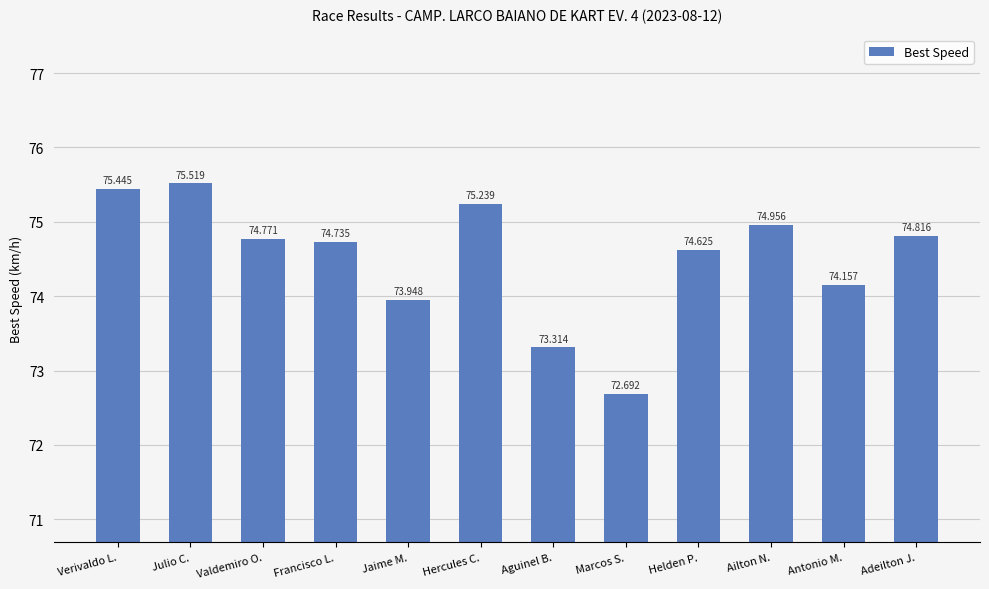

What is the difference between the values at Adeilton J. and Verivaldo L.?

0.6